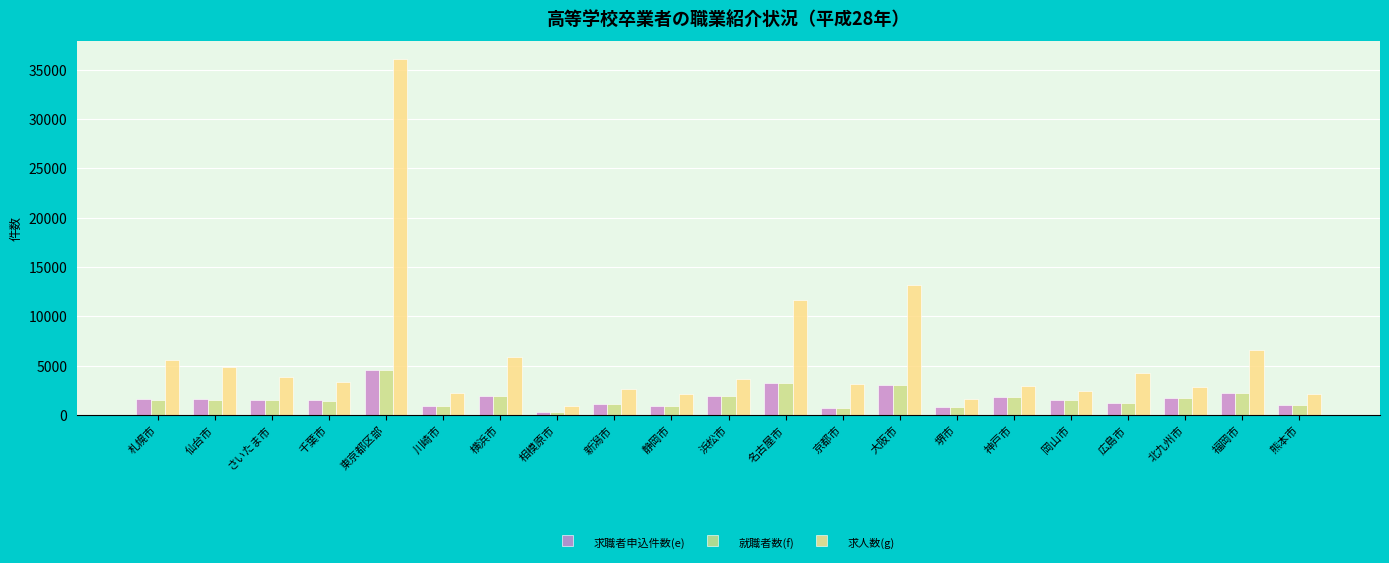

True or false: 求人数(g) has a value of 4269 at 広島市.

True